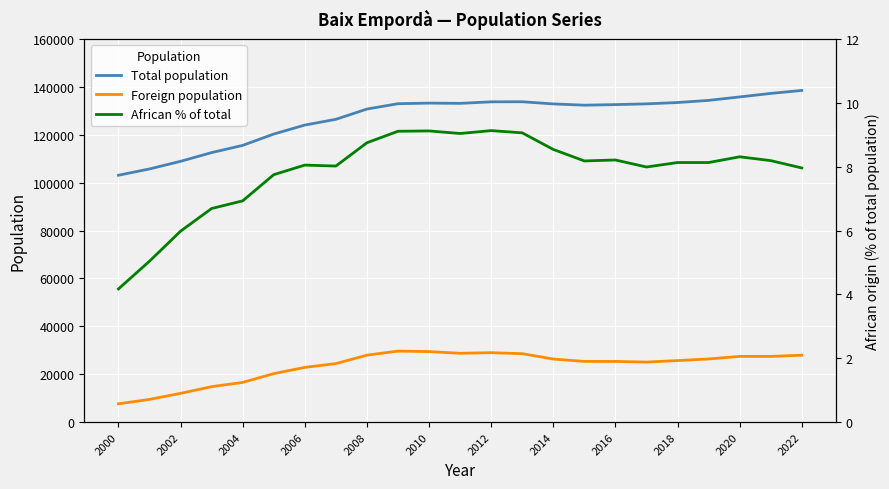

Is this an area chart (filled region under the line)?

No